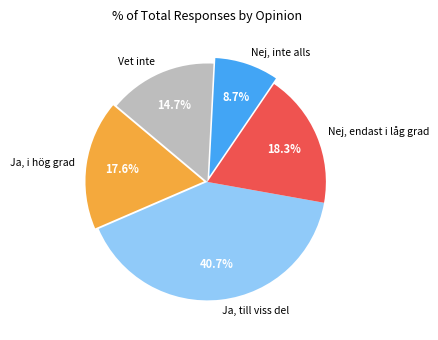

Which category has the smallest portion of the pie?

Nej, inte alls